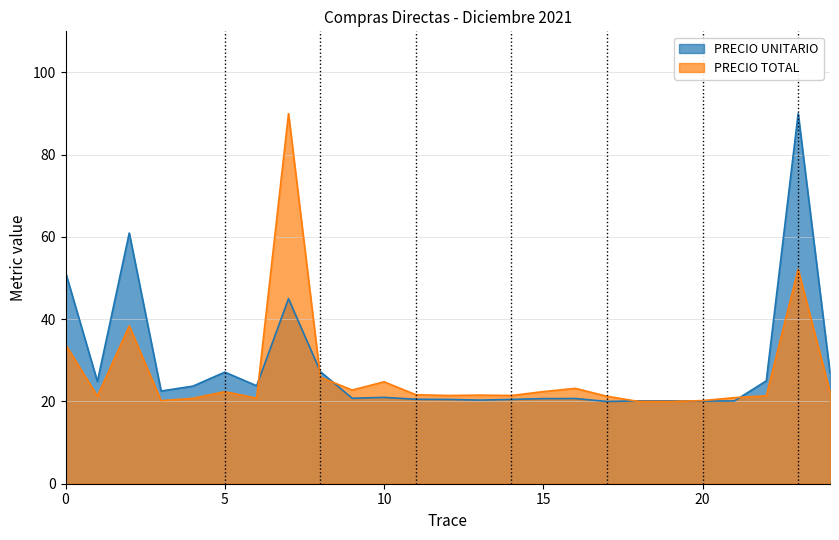

True or false: PRECIO TOTAL has a value of 32.5 at 100447317.

False